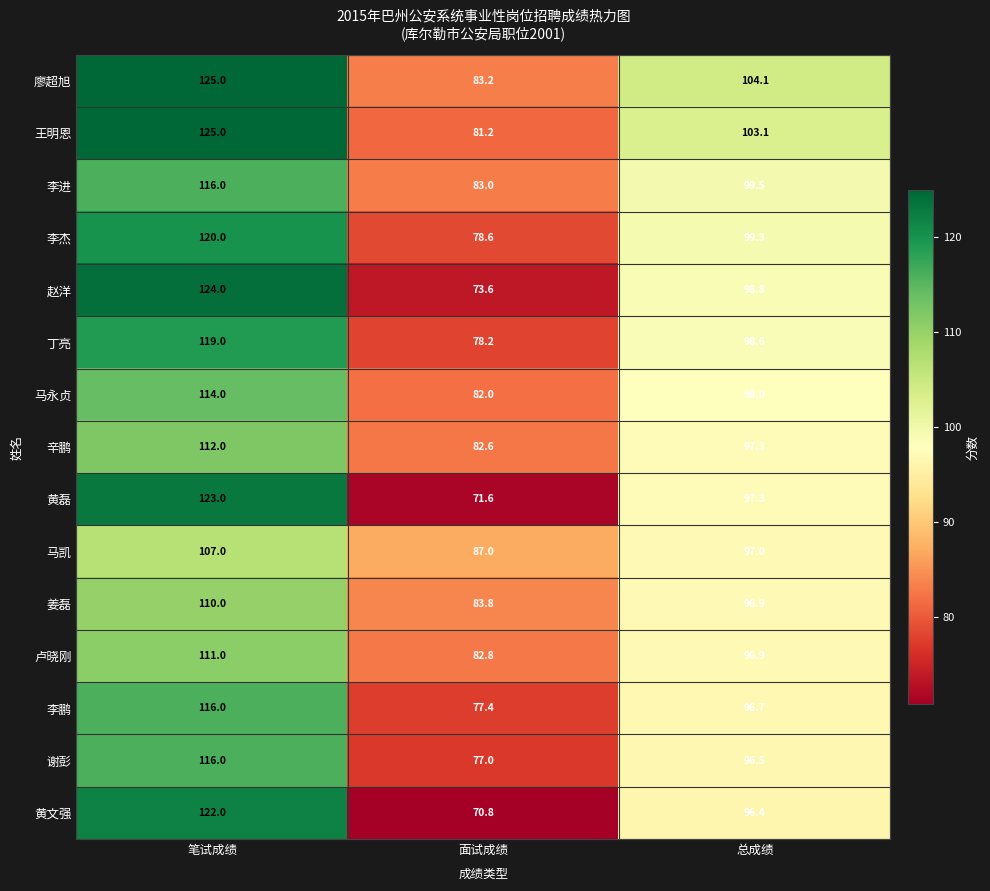

What is the sum of all 王明恩 values?

309.3